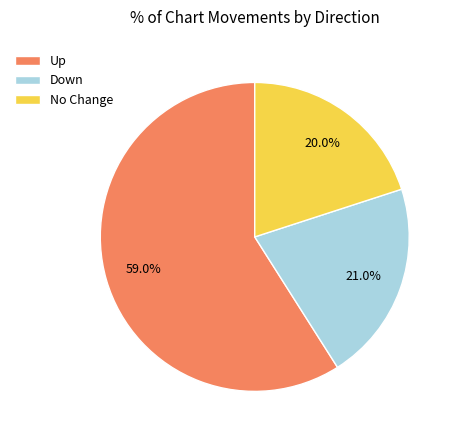

What portion of the pie excludes No Change?

80.0%